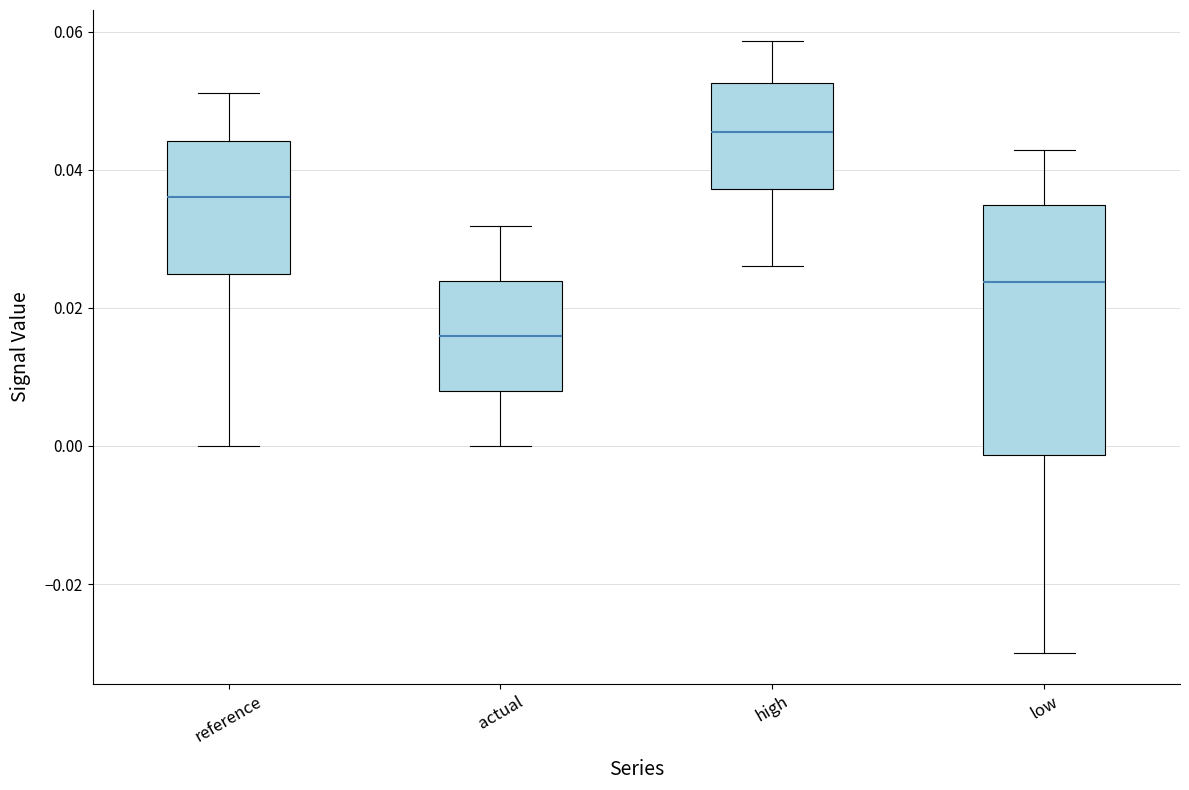

Which box's median line is the highest?

high